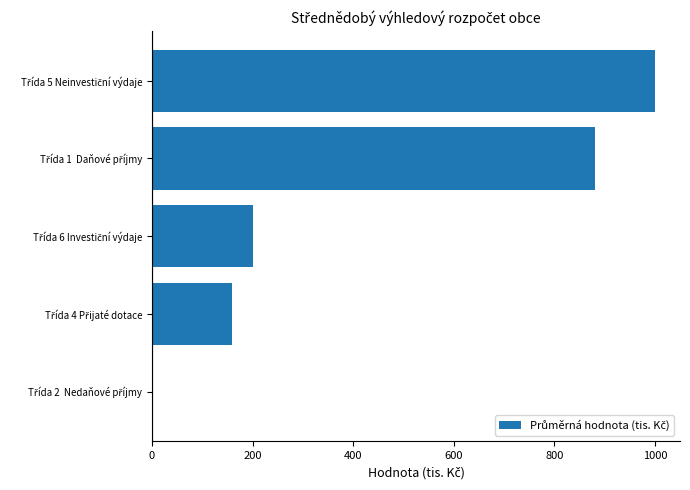

What is the greatest value displayed?

1000